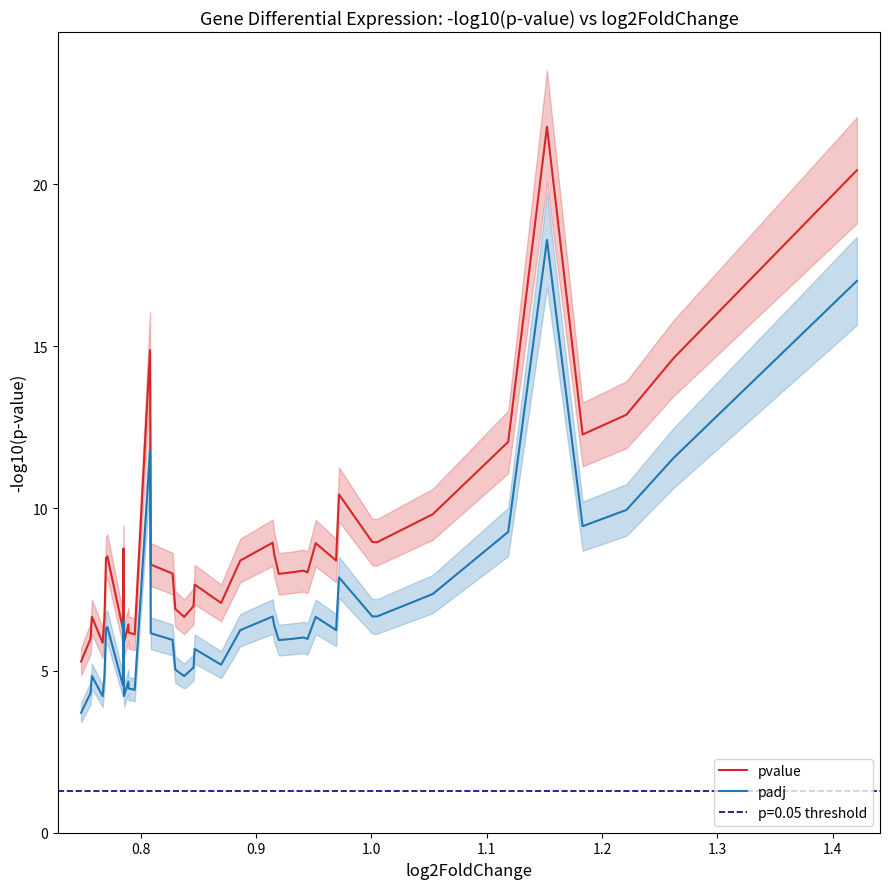

What are all the series names shown in the legend?

pvalue, padj